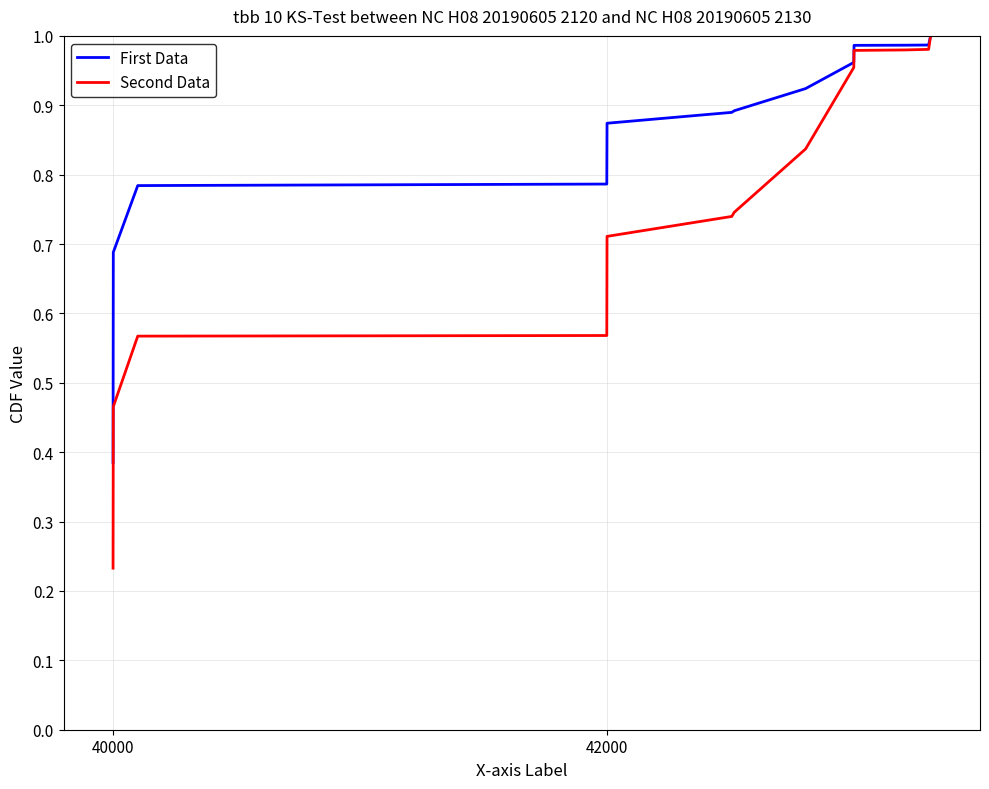

Rank the series by their average value, from lowest to highest.

Second Data, First Data